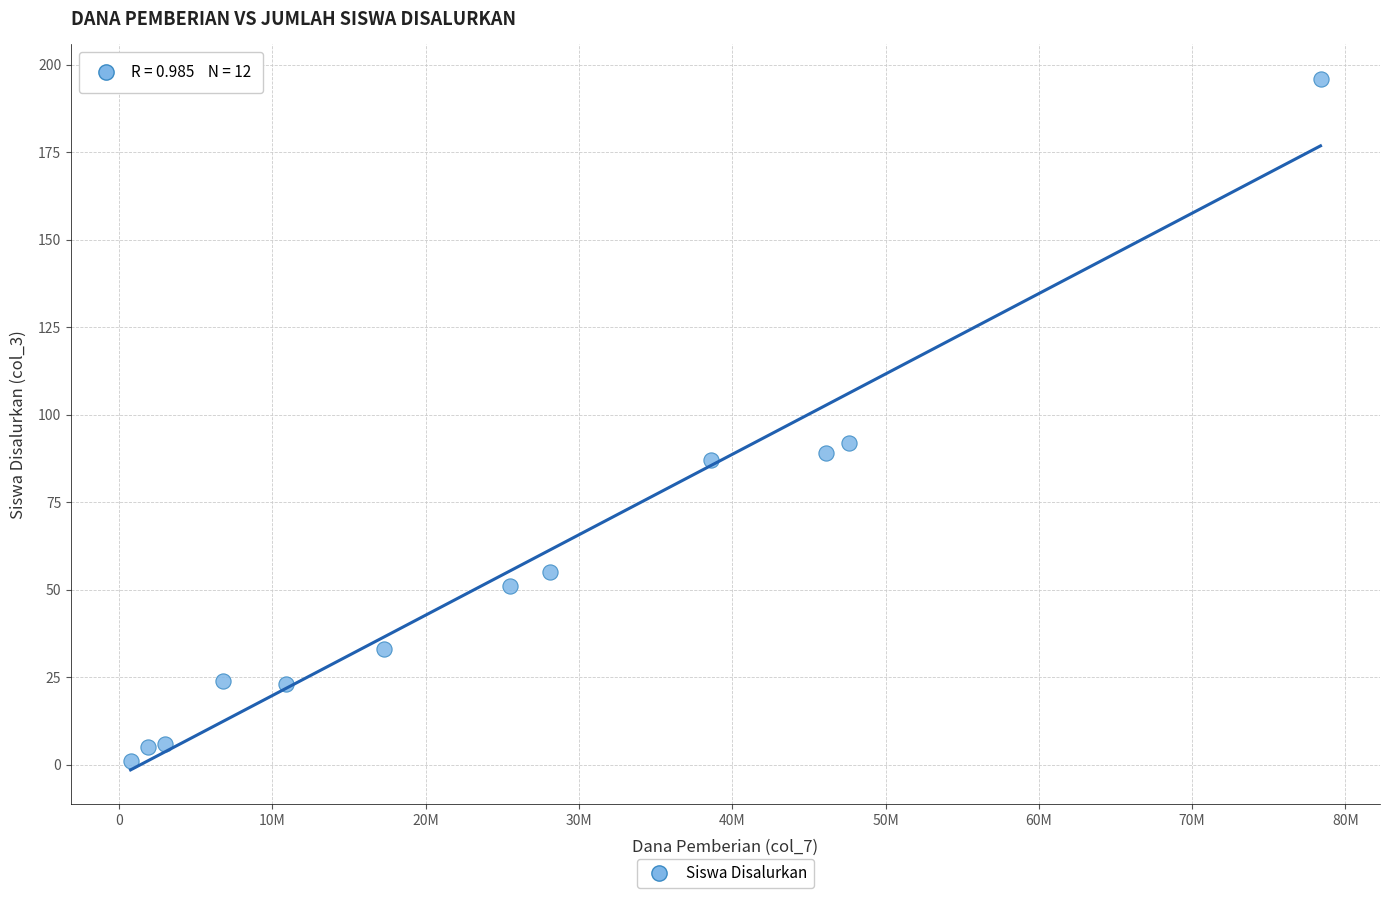

What Y value in the scatter plot is closest to 98?

92